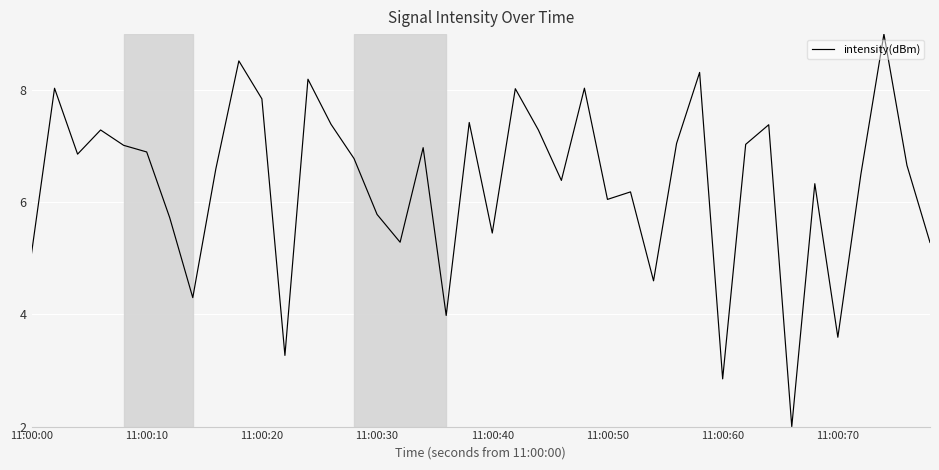

What is the maximum value shown in the chart?

9.0